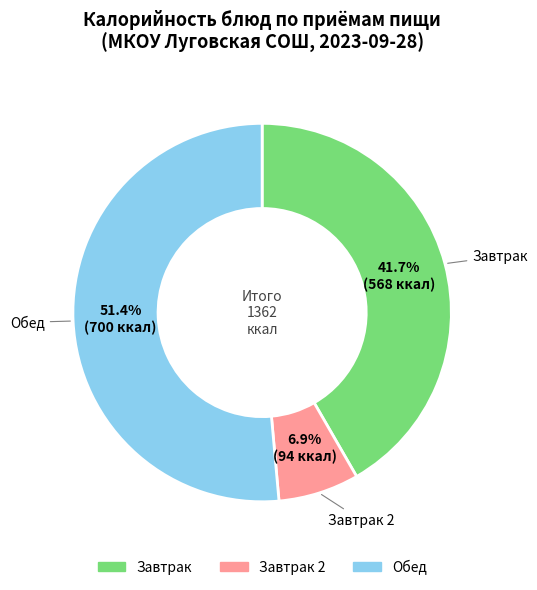

Rank the categories by value from lowest to highest.

Завтрак 2, Завтрак, Обед